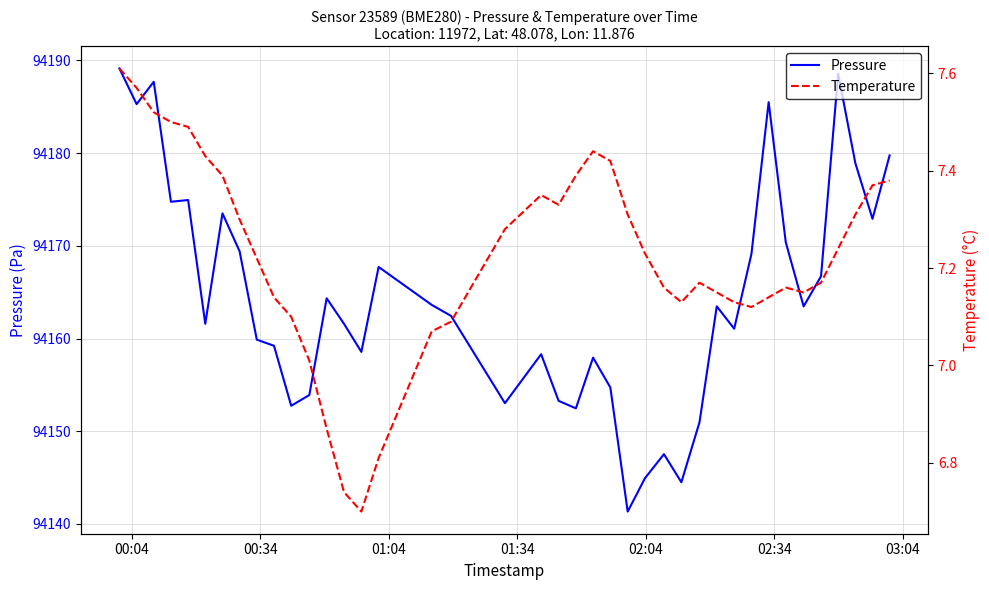

True or false: Pressure and Temperature intersect in this chart.

False